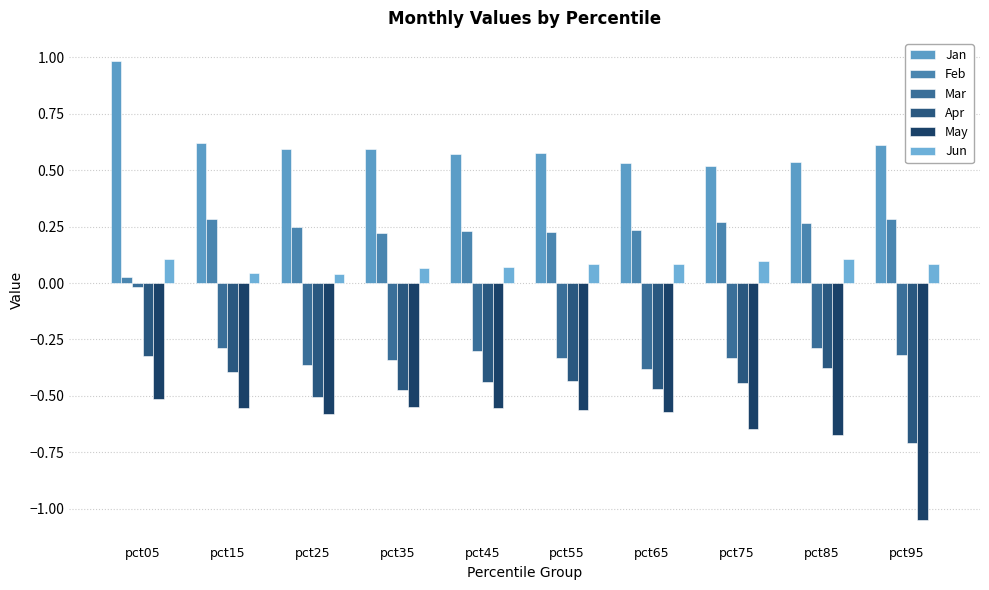

What is the value of the Jan bar at the 8th from the left?

0.5